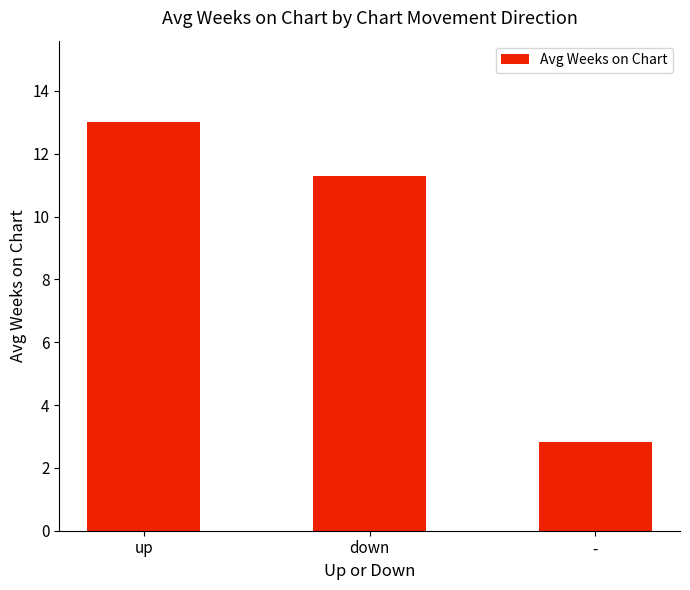

How many categories are shown in the chart?

3